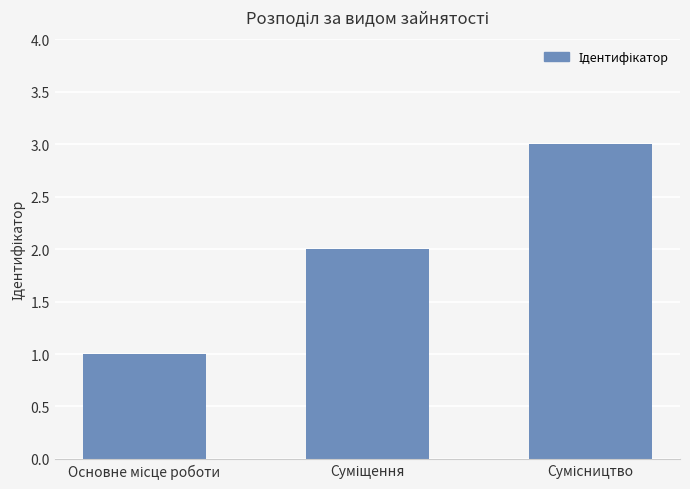

What is the maximum value shown in the chart?

3